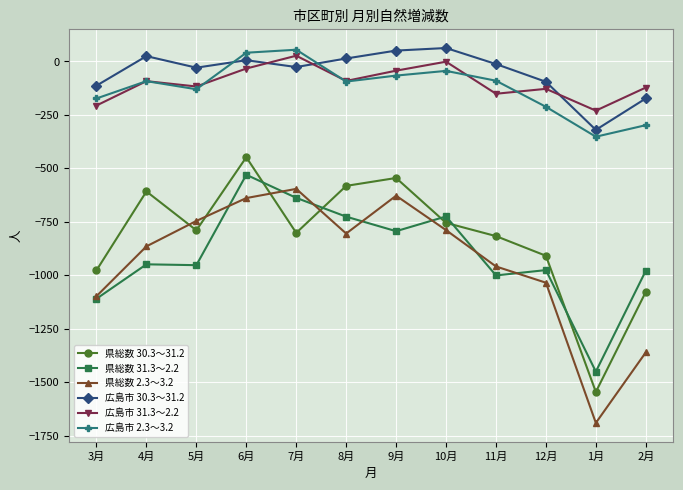

How many data points in 県総数 2.3～3.2 are above -805?

5